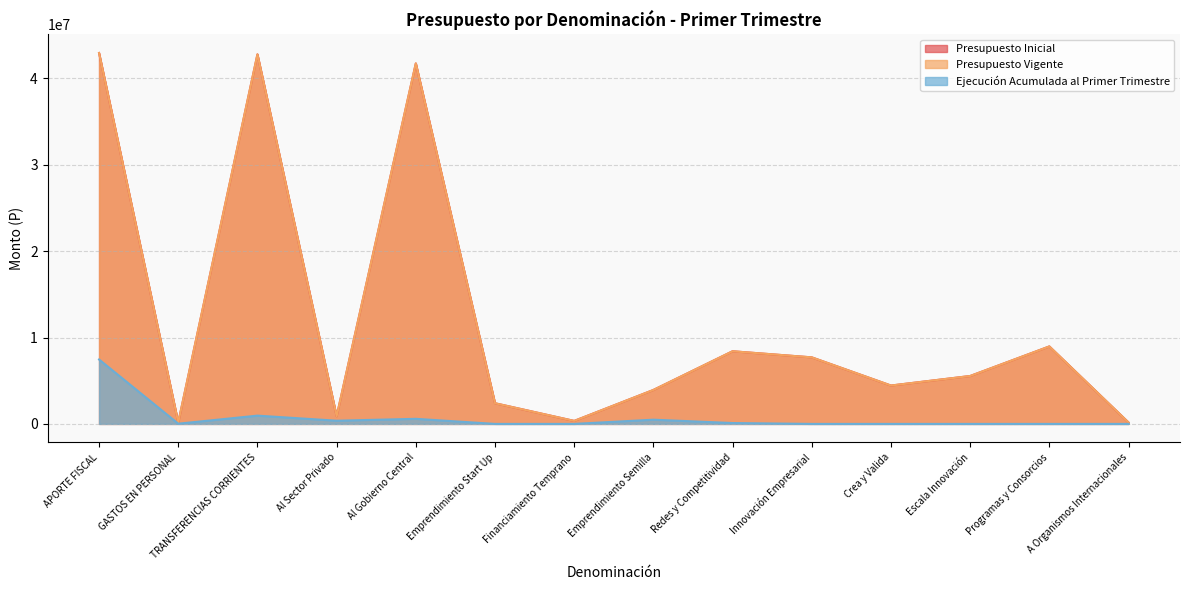

What is the sum of all Presupuesto Inicial values?

170411435